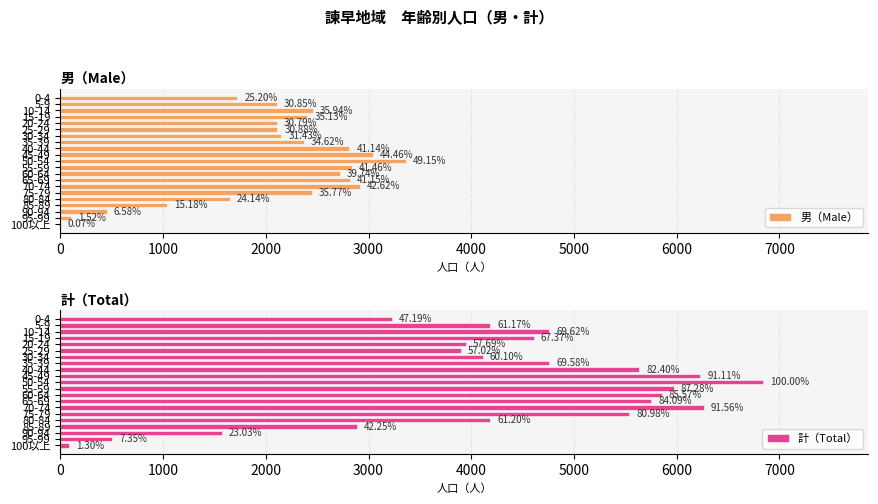

Which series has the widest spread of values?

計（Total）